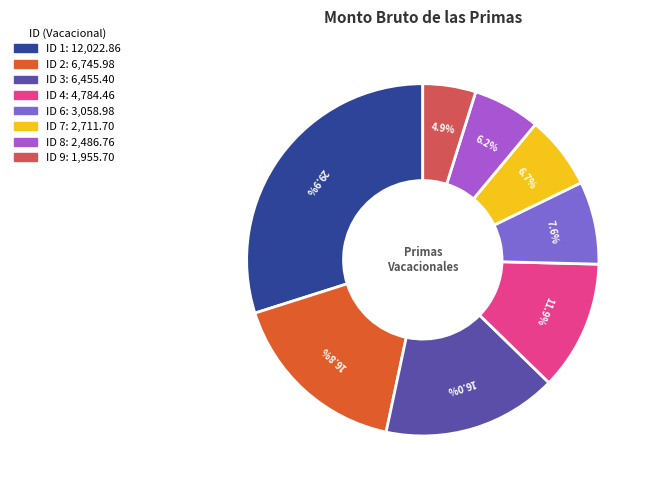

Which has a higher value, ID 3 or ID 2?

ID 2